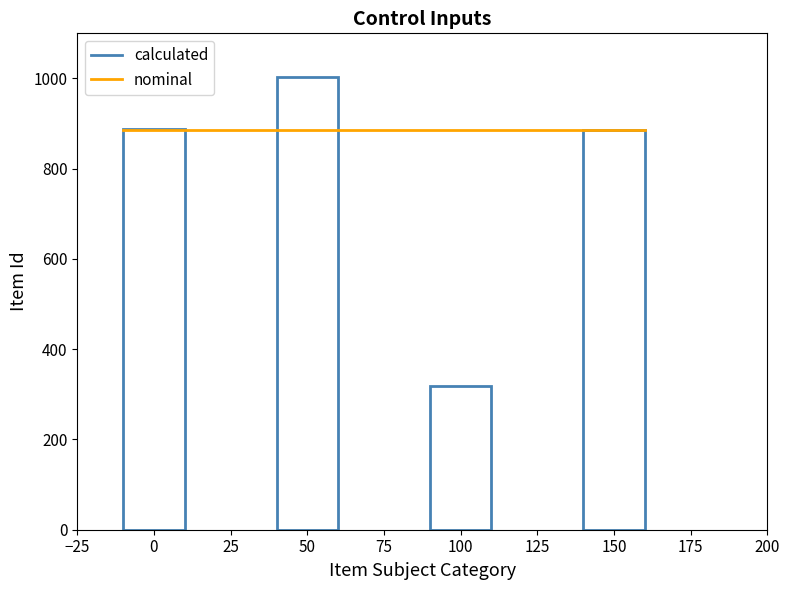

Does the chart display data point markers on the line(s)?

No